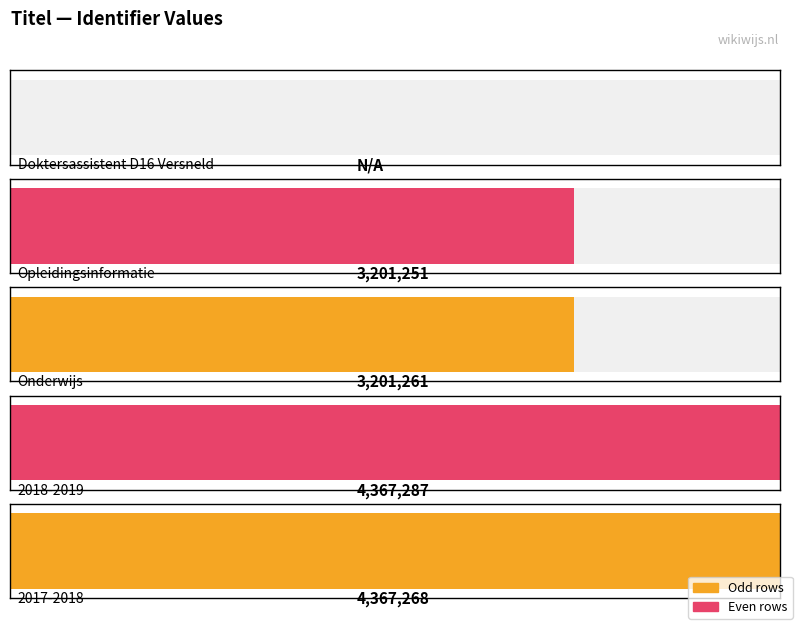

List the labels in order of value, largest first.

2018-2019, 2017-2018, Onderwijs, Opleidingsinformatie, Doktersassistent D16 Versneld